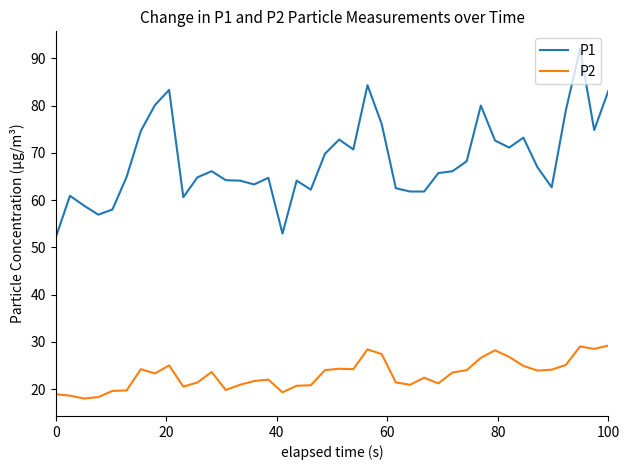

What is the difference between the maximum and minimum values in the P1 series?

39.9